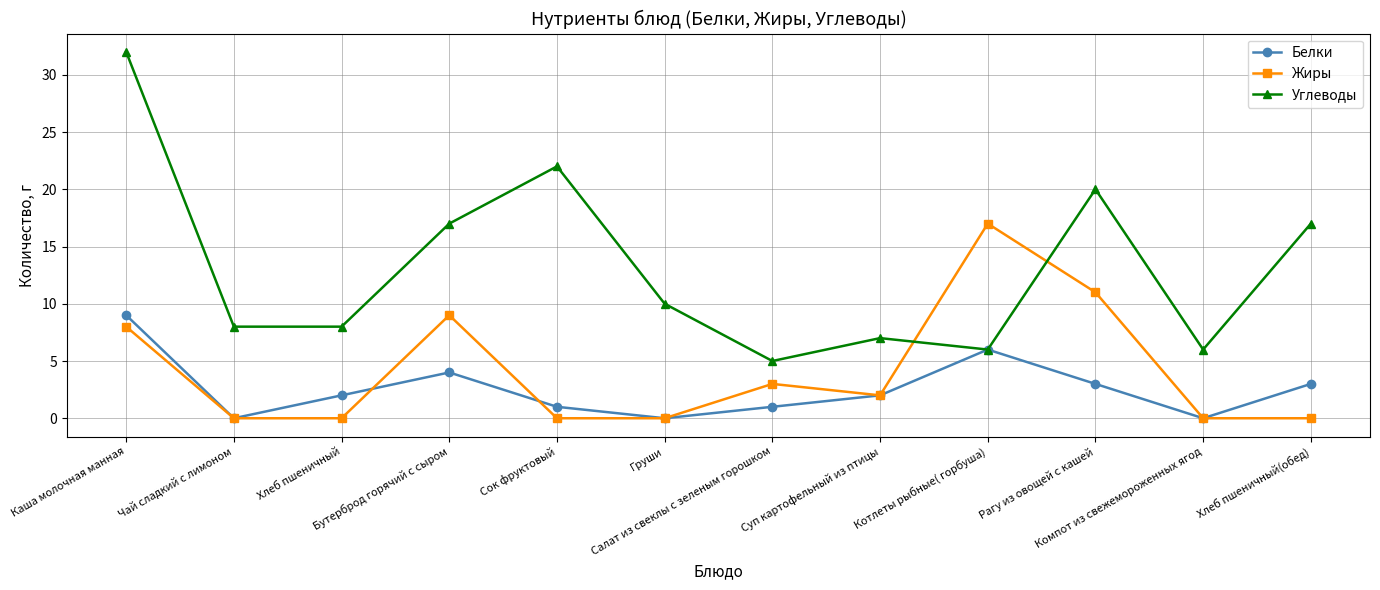

How many interior local peaks does the Углеводы series have?

3